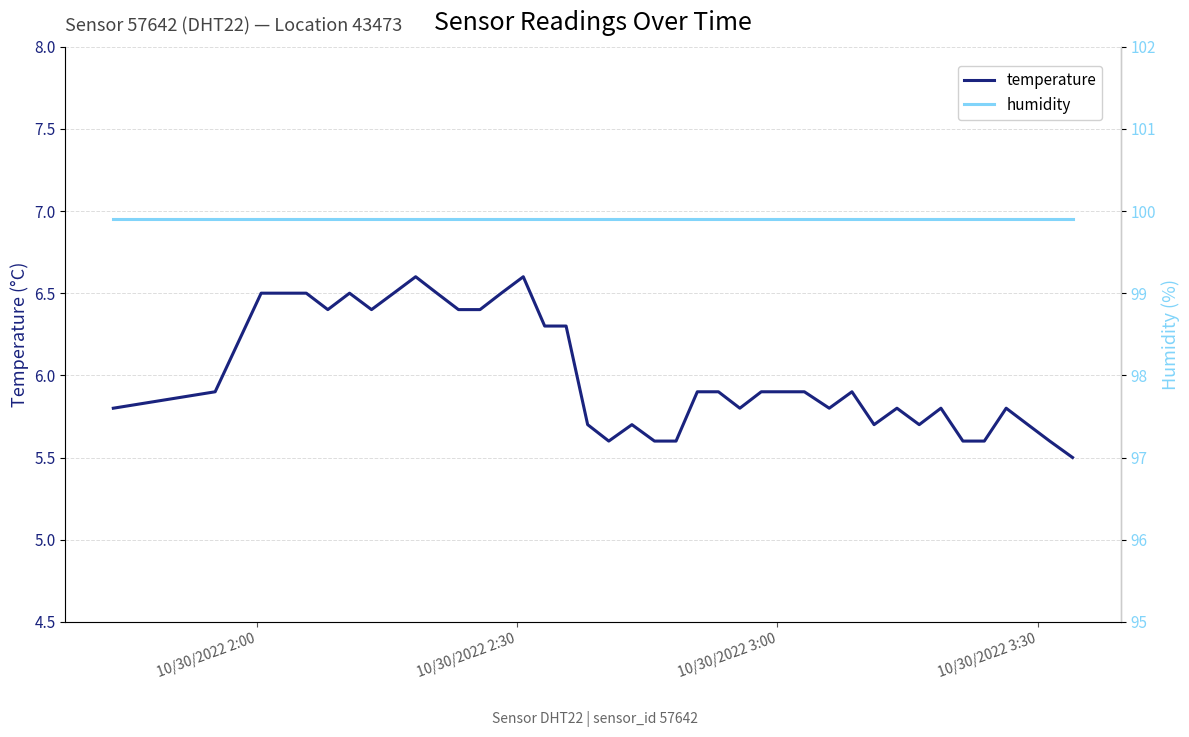

What is the maximum value for temperature?

6.6